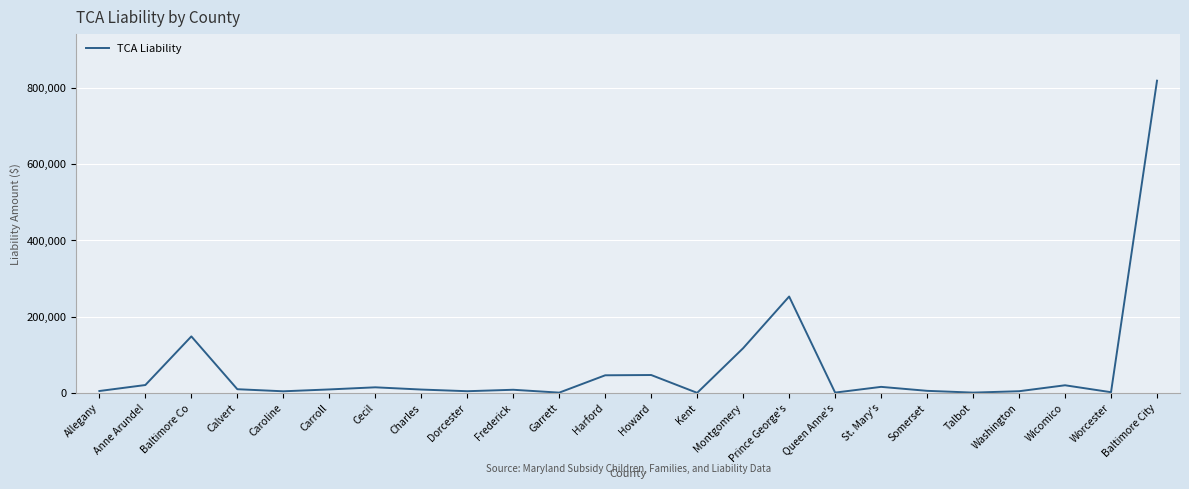

What position from the left is Garrett?

11